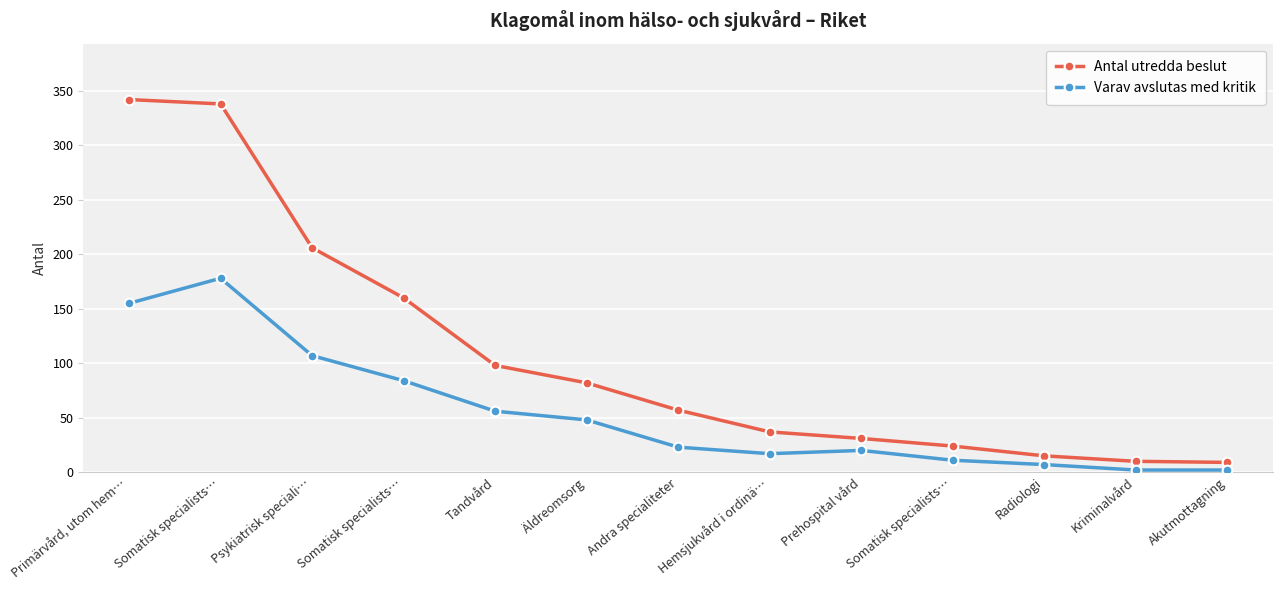

At how many categories does at least one series exceed 161?

3